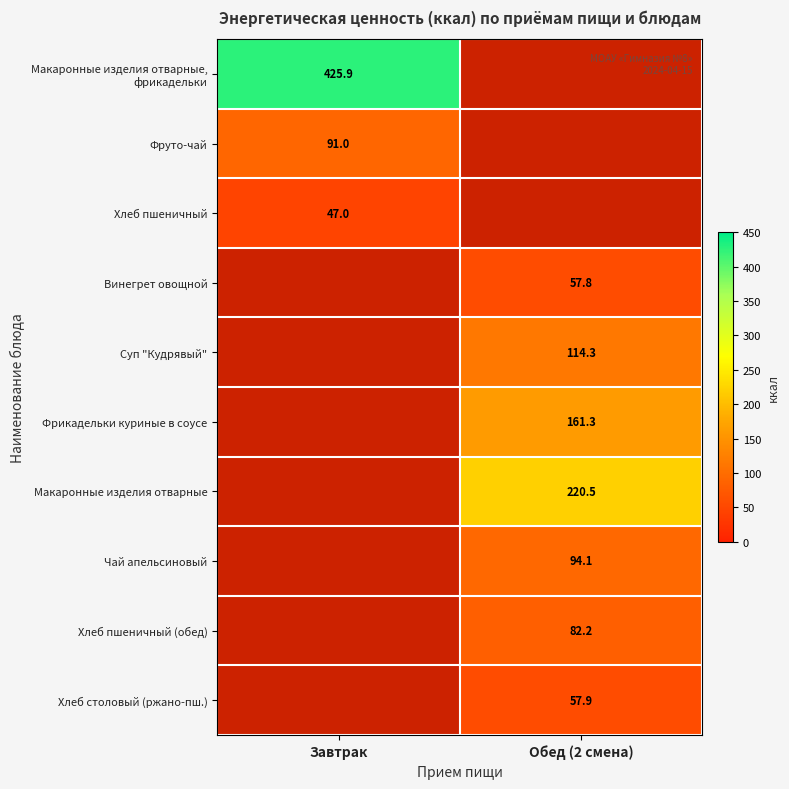

Which has a higher value, Обед (2 смена) or Завтрак?

Завтрак